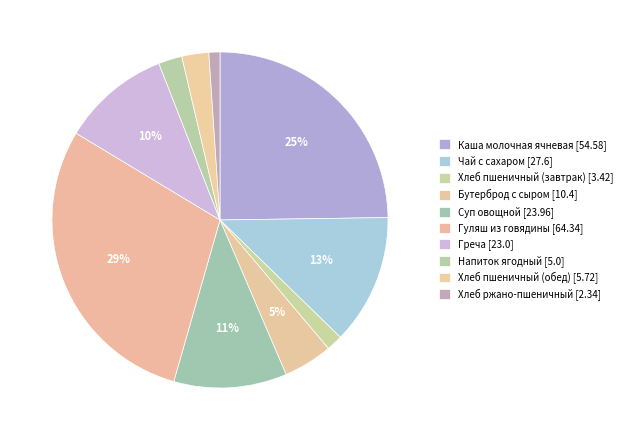

Does Чай с сахаром represent more than half of the total?

No